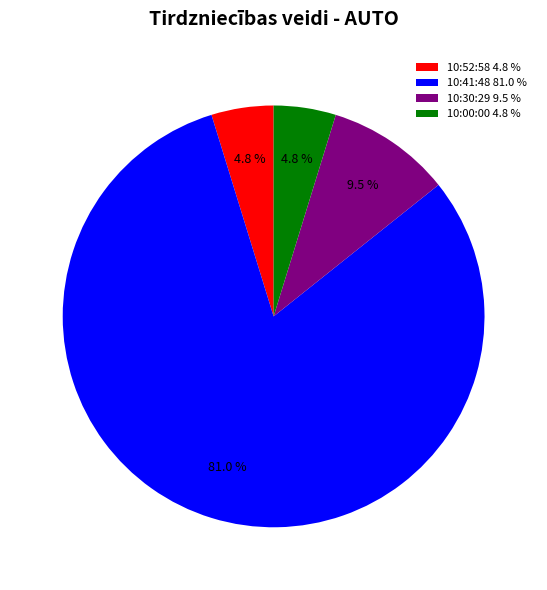

How much of the chart is everything except 10:30:29 9.5 %?

90.5%